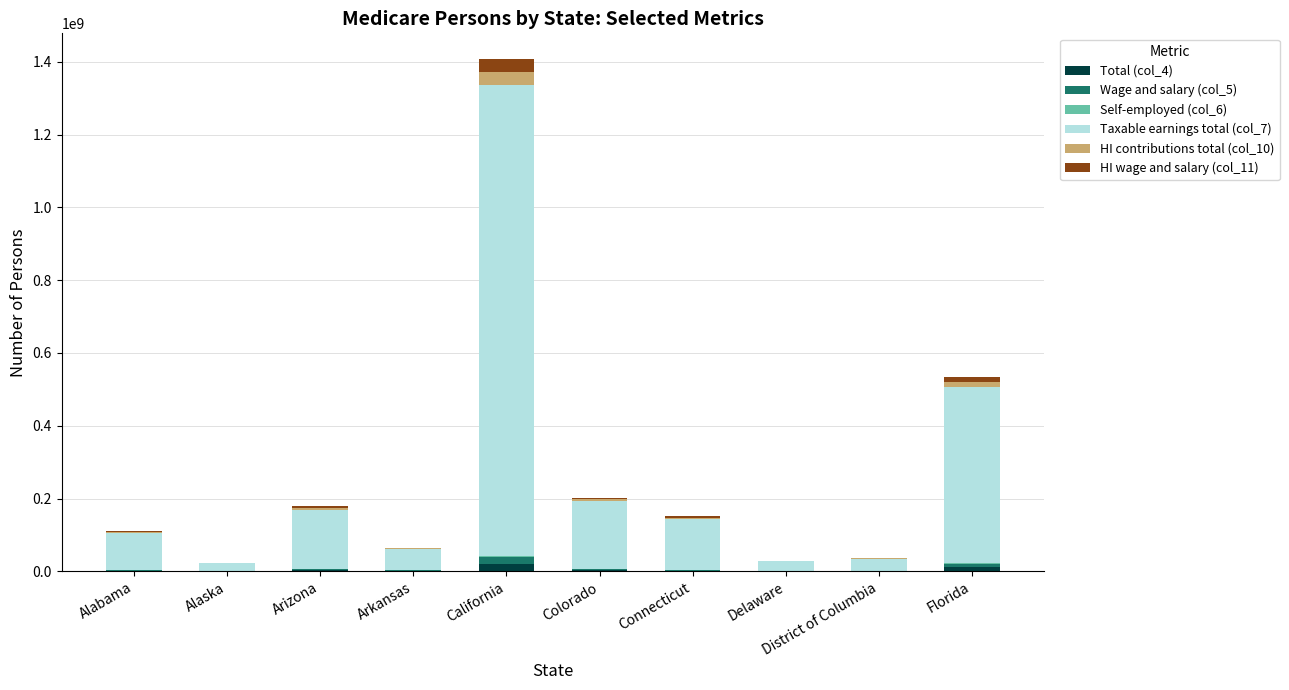

At which category is the sum across all series the highest?

California